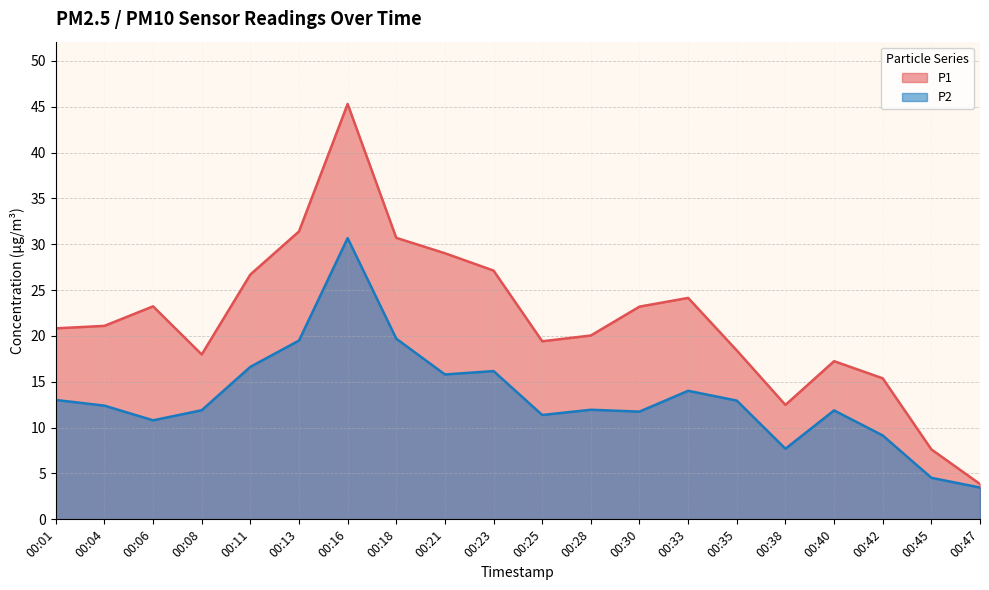

Which category has the lowest value in the P2 series?

00:47